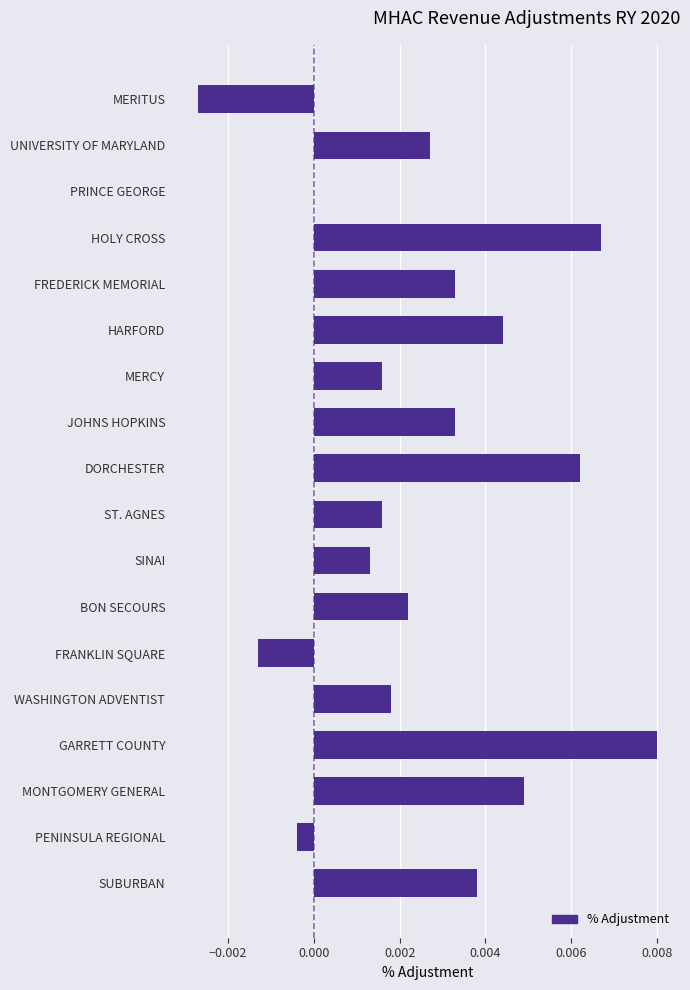

The value at GARRETT COUNTY is 0.0. True or false?

True